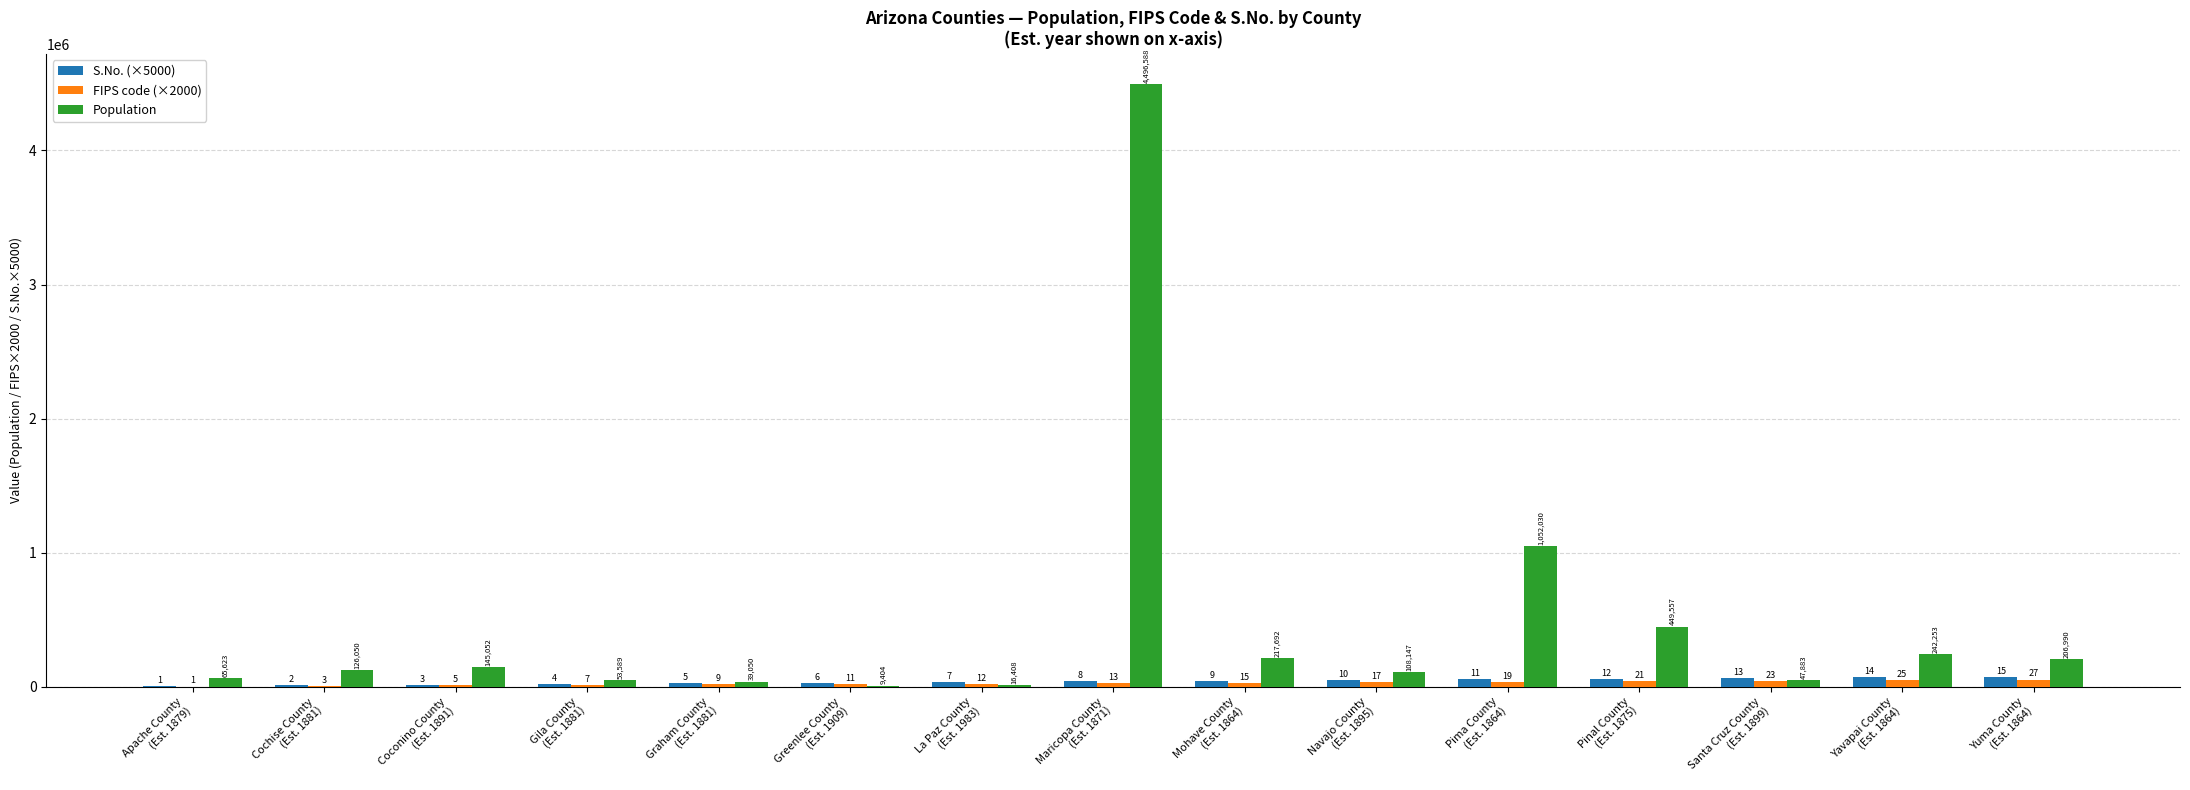

Which series changed the most between La Paz County
(Est. 1983) and Yuma County
(Est. 1864)?

Population